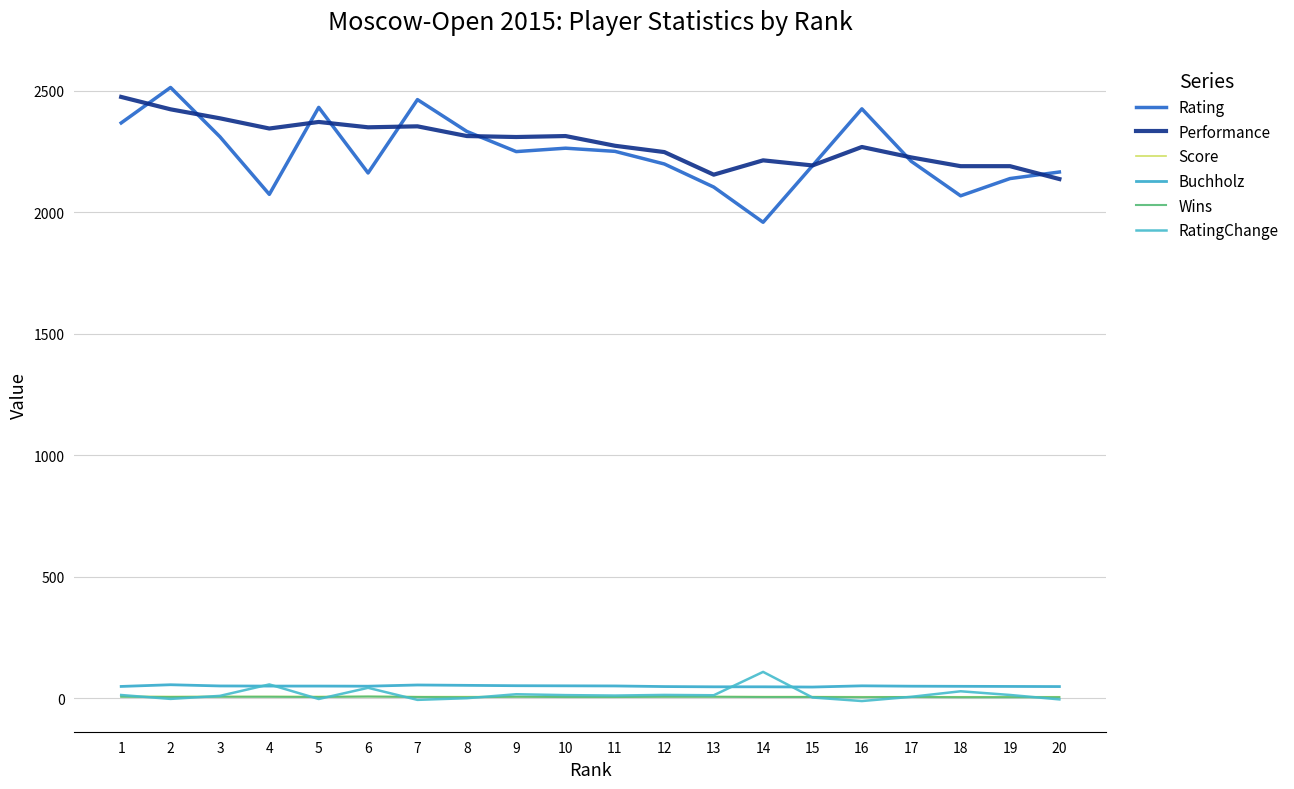

Does the chart display data point markers on the line(s)?

No